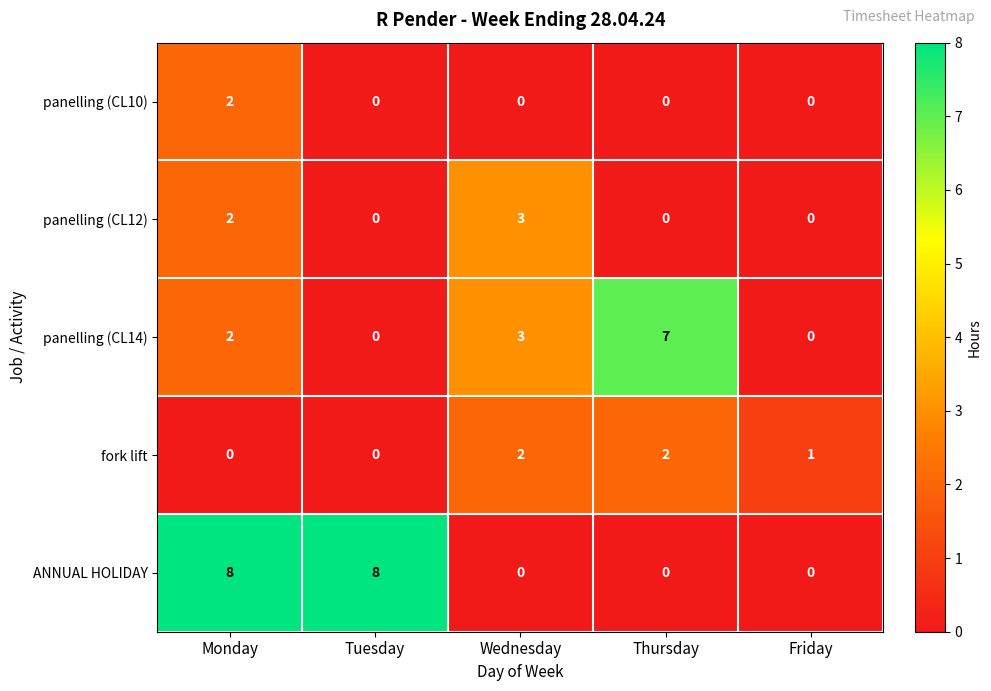

Is it true that ANNUAL HOLIDAY equals 0 at Thursday?

True